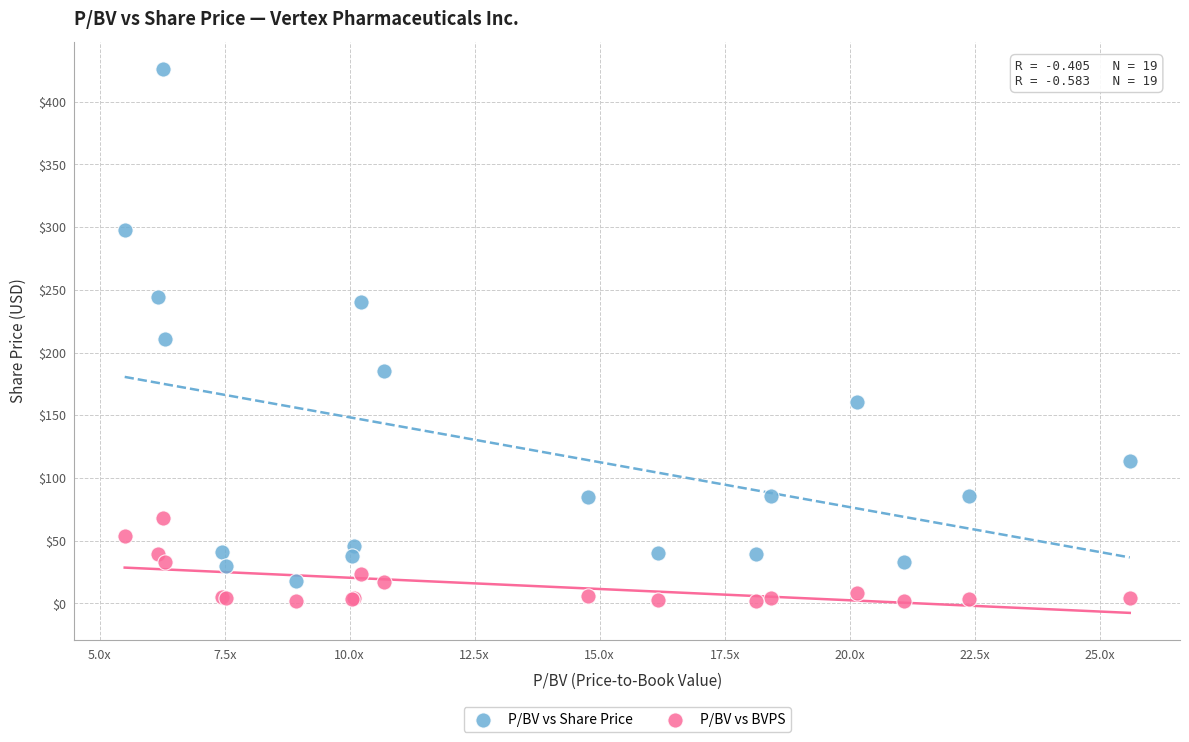

In the P/BV vs Share Price series, what Y value is closest to 222?

210.5